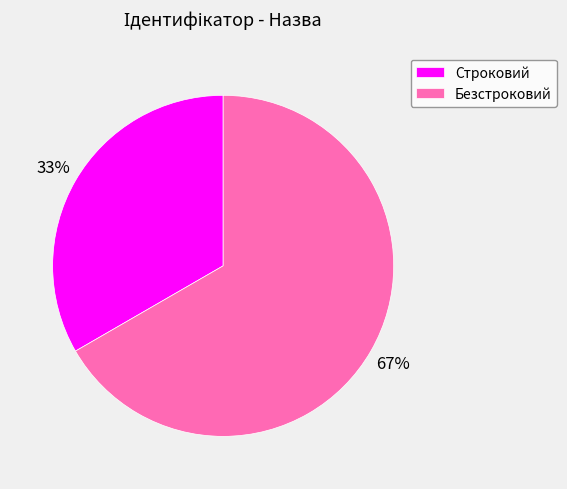

How many slices are in this pie chart?

2